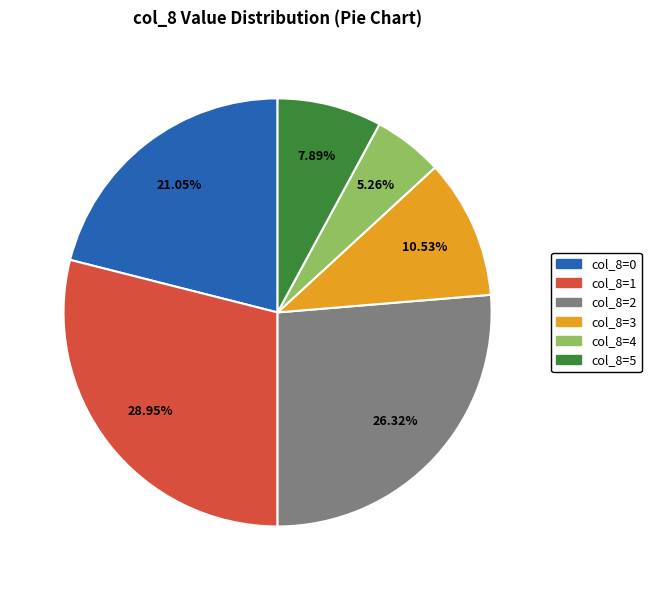

Rank the categories by value from highest to lowest.

col_8=1, col_8=2, col_8=0, col_8=3, col_8=5, col_8=4